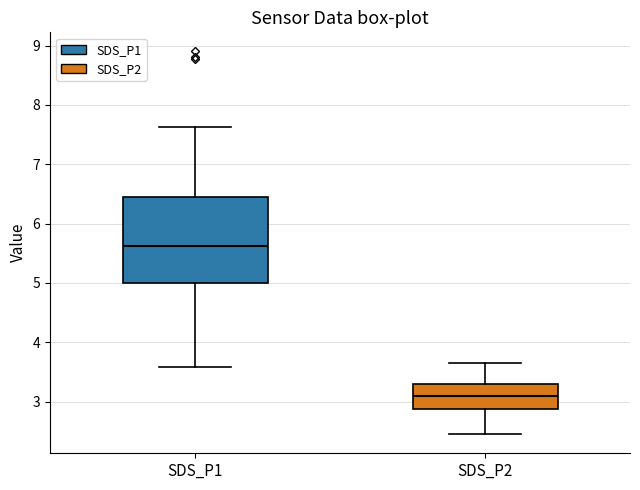

Where does the lower whisker of the box for SDS_P2 end on the y-axis? The values are not printed on the chart, so give them approximately, as read against the axis.

2.5